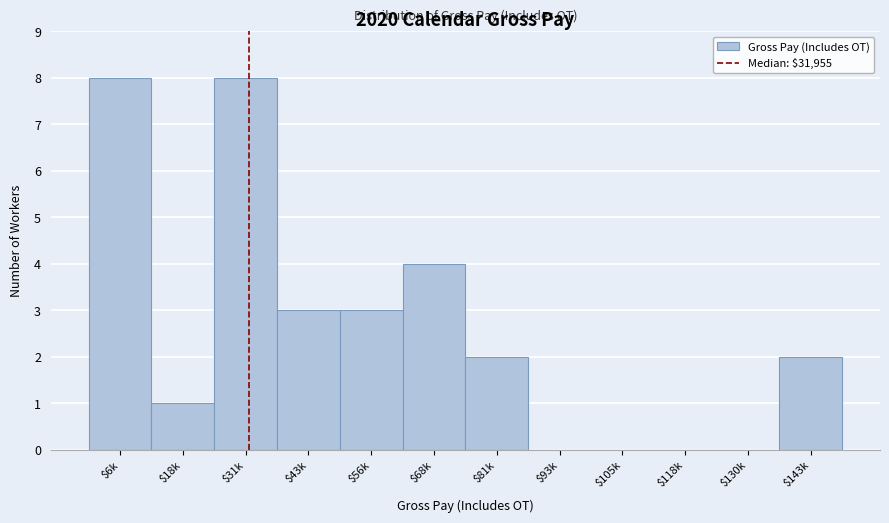

The chart shows a value of 8 at $6k. True or false?

True